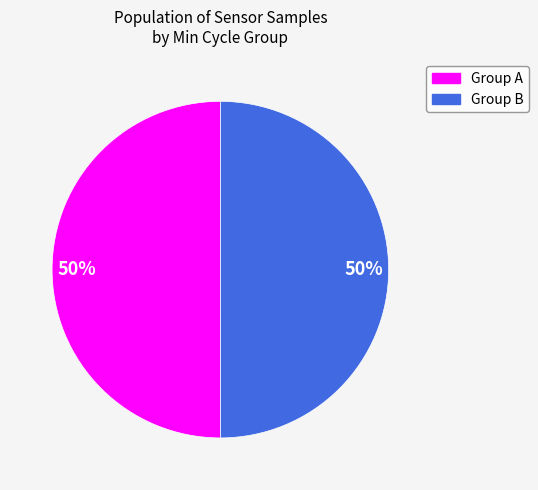

To the nearest percent, what is the average slice percentage?

50%